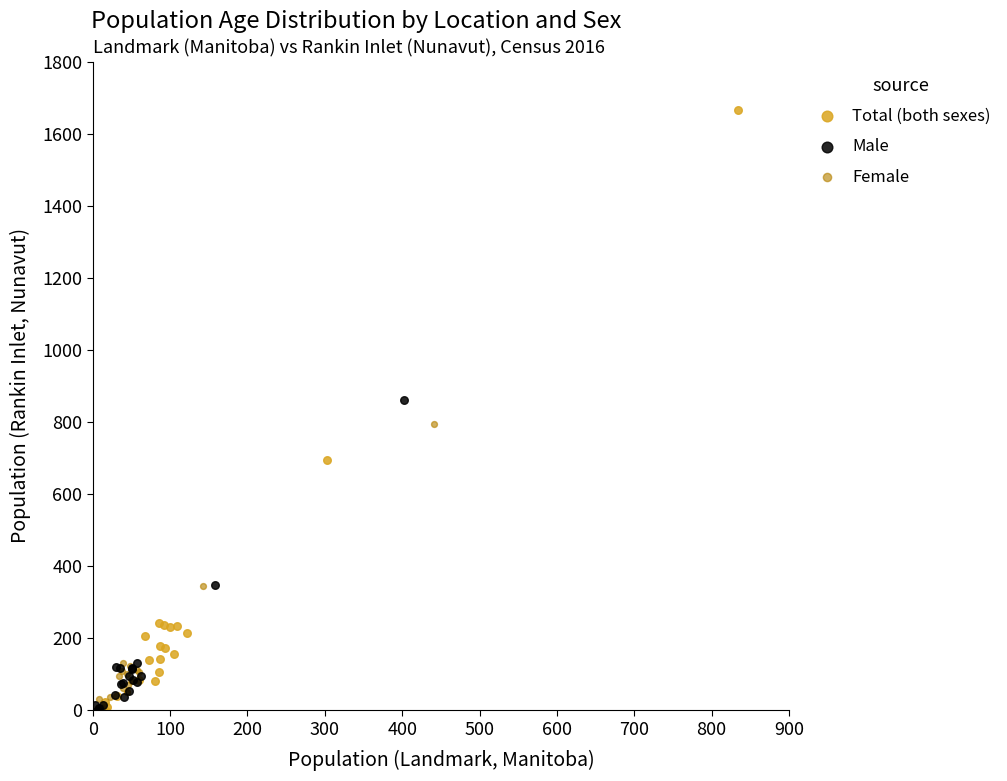

Which series contains the highest Y value?

Total (both sexes)